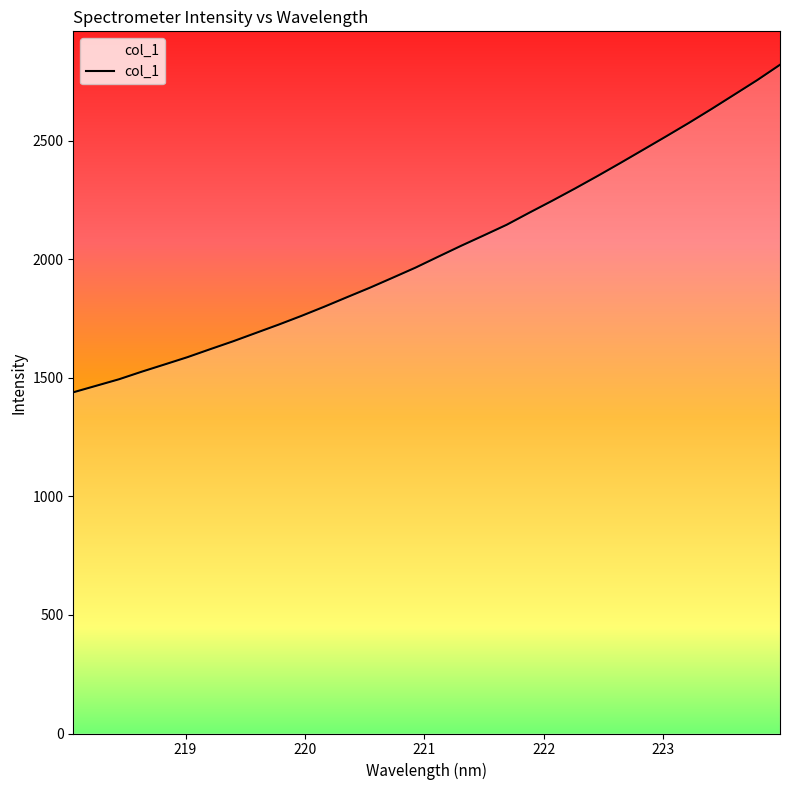

True or false: there are more than 2 points higher than both neighbors.

False